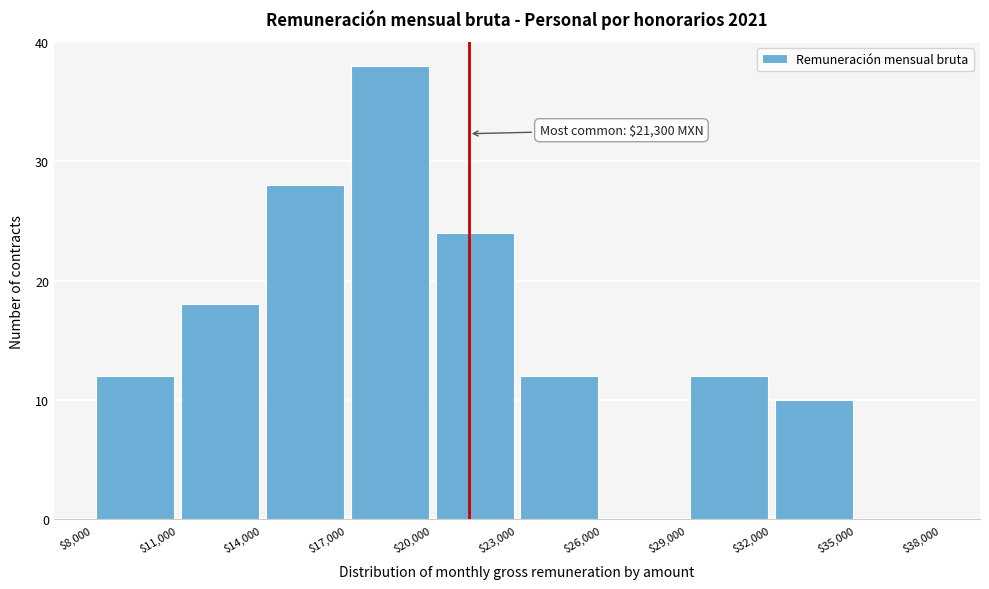

Which range on the x-axis has the tallest bar?

$17,000 to $20,000